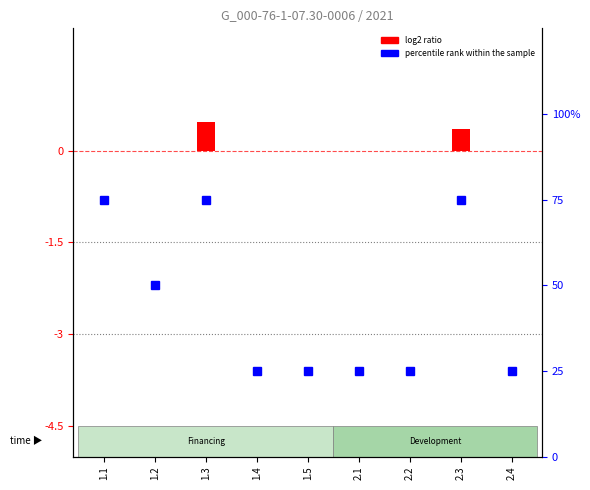

The value of percentile rank within the sample at 2.2 is 25.0. True or false?

True